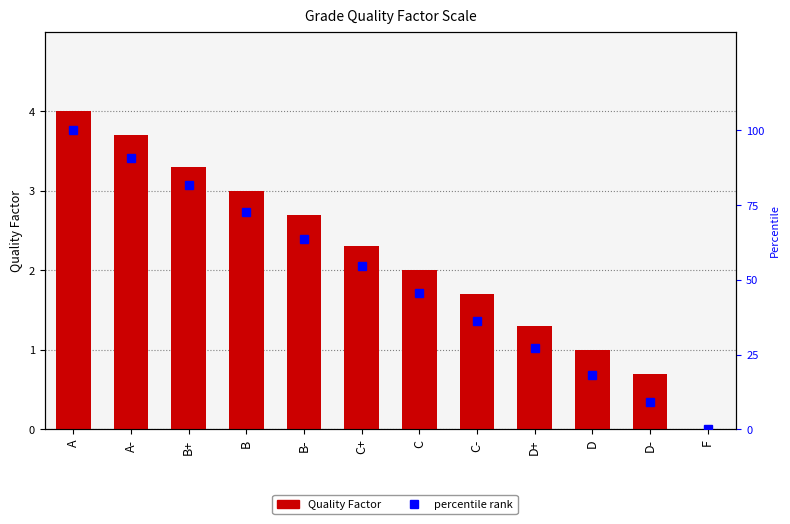

Which label corresponds to the largest value in the chart?

A